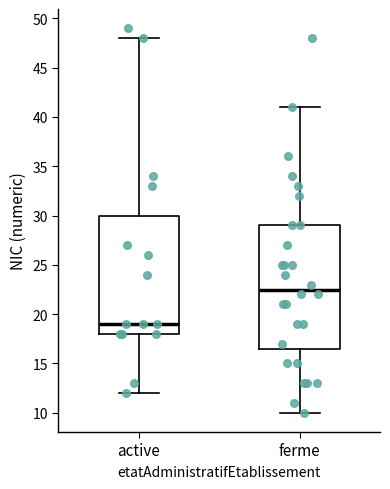

Reading left to right, transcribe this box plot: for each box, give where its median line is, the range the box spans, and where its two whiskers end, as read against the y-axis. The values are not printed on the chart, so give them approximately, as read against the axis.

active: median 19.0, box 18.0 to 30.0, whiskers 12.0 to 48.0
ferme: median 22.5, box 16.5 to 29.0, whiskers 10.0 to 41.0